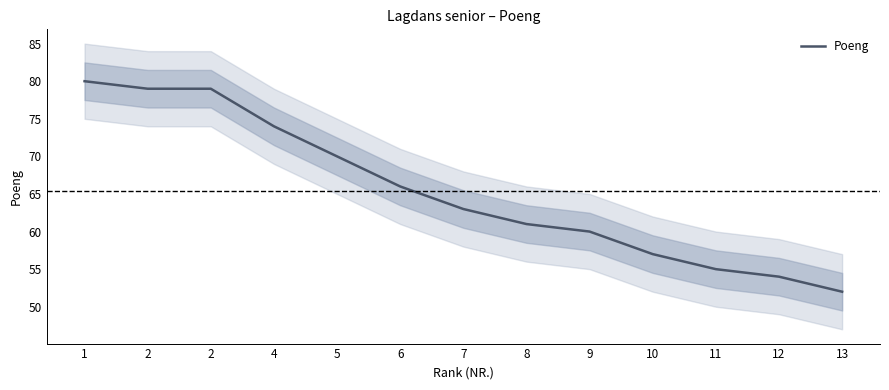

List the labels in order of value, largest first.

1, 2, 2, 4, 5, 6, 7, 8, 9, 10, 11, 12, 13